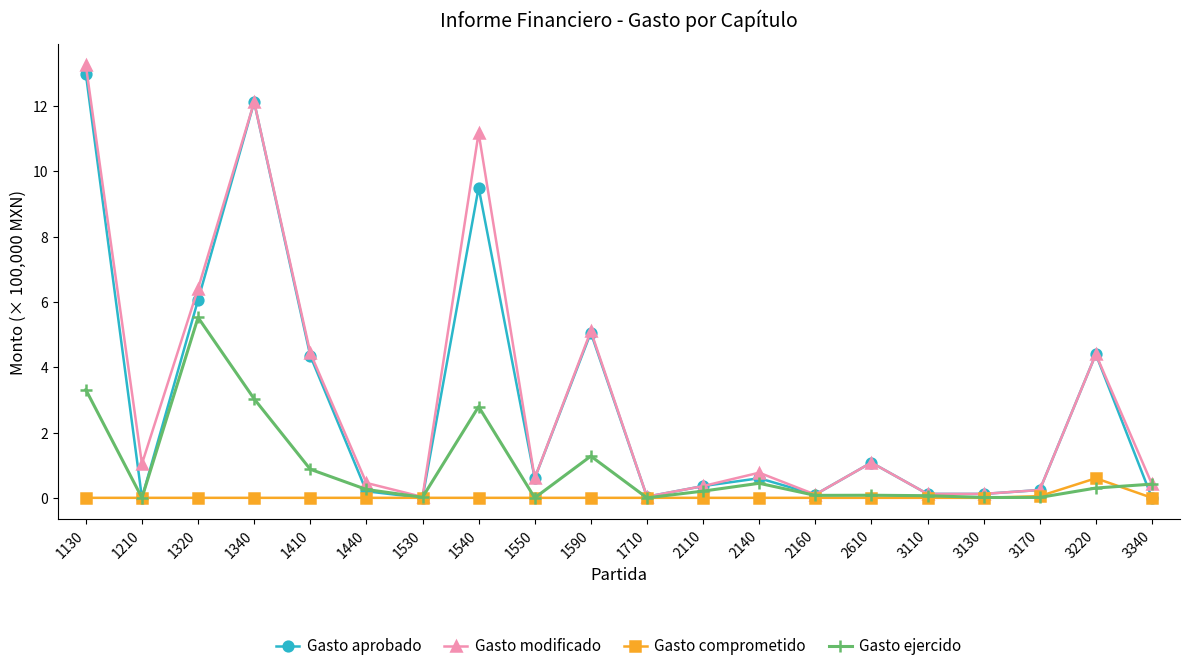

True or false: Gasto ejercido has a value of 0.0 at 3130.

True